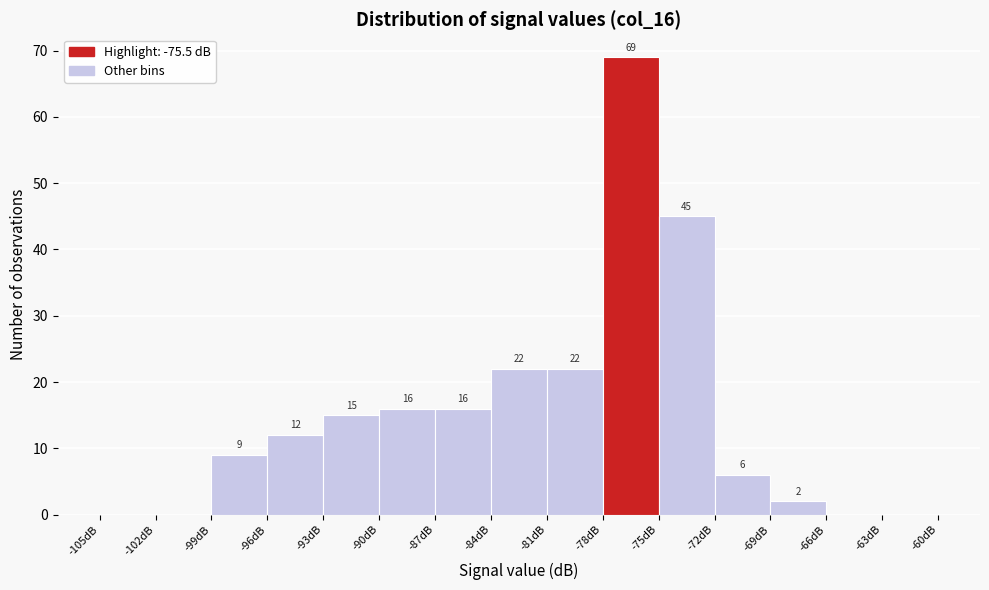

Which range on the x-axis has the tallest bar?

-78 to -75